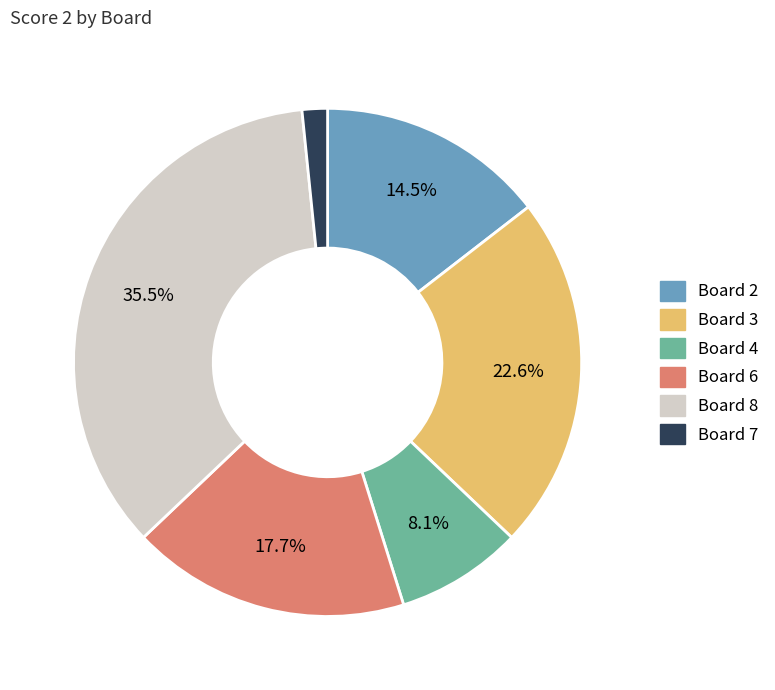

Is there a majority slice in this chart?

No